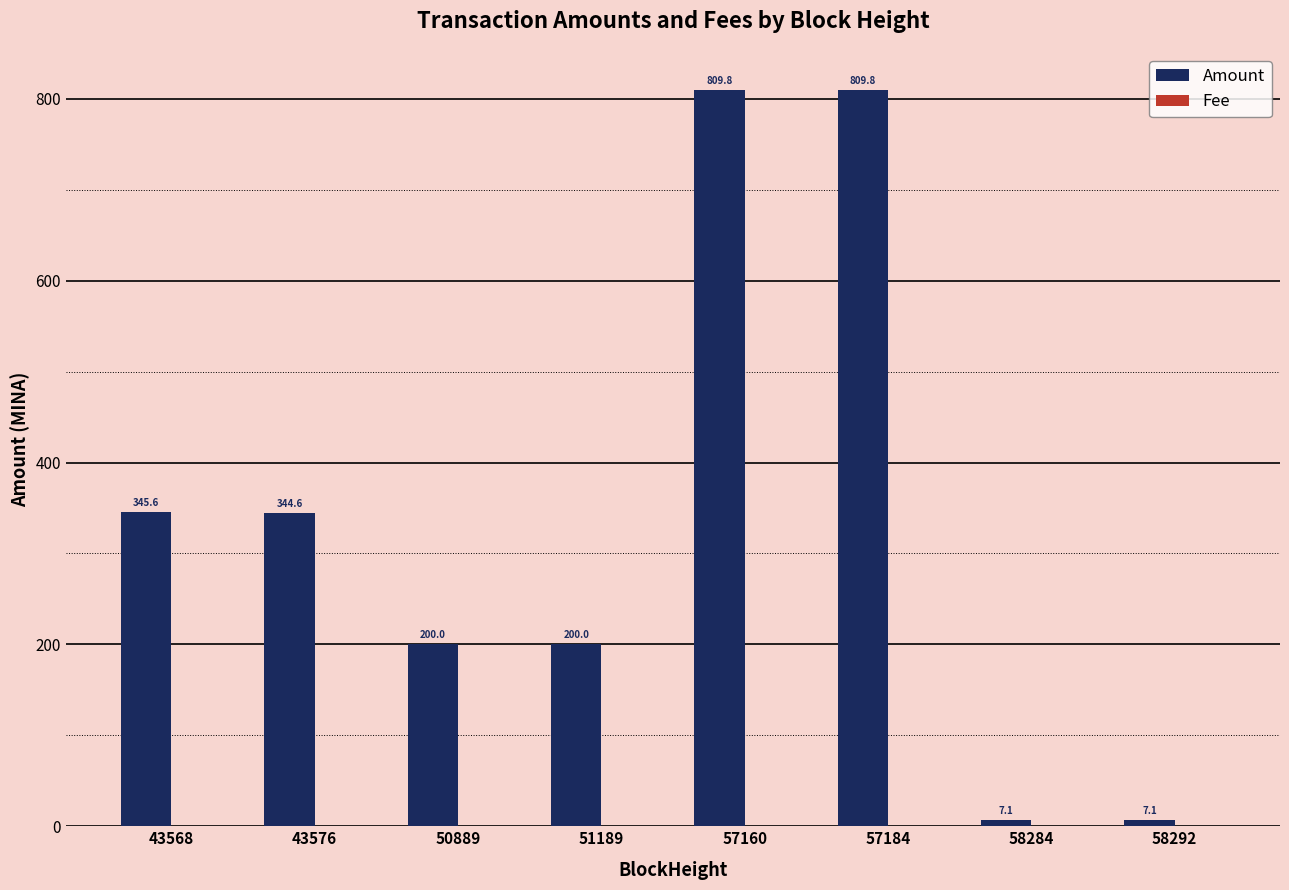

Which series has the largest total across all categories?

Amount